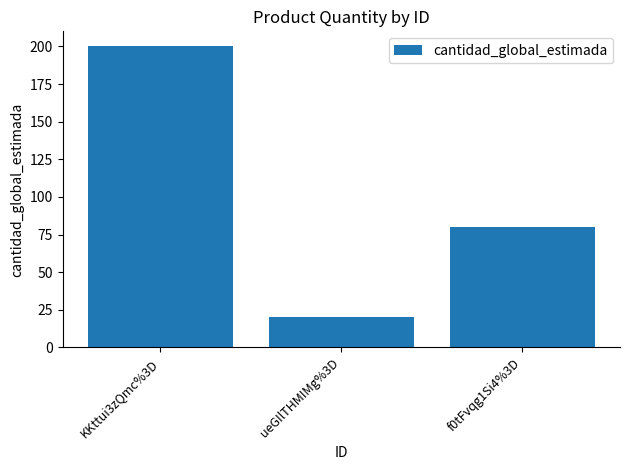

Which category has the lowest value across all series?

ueGIlTHMIMg%3D